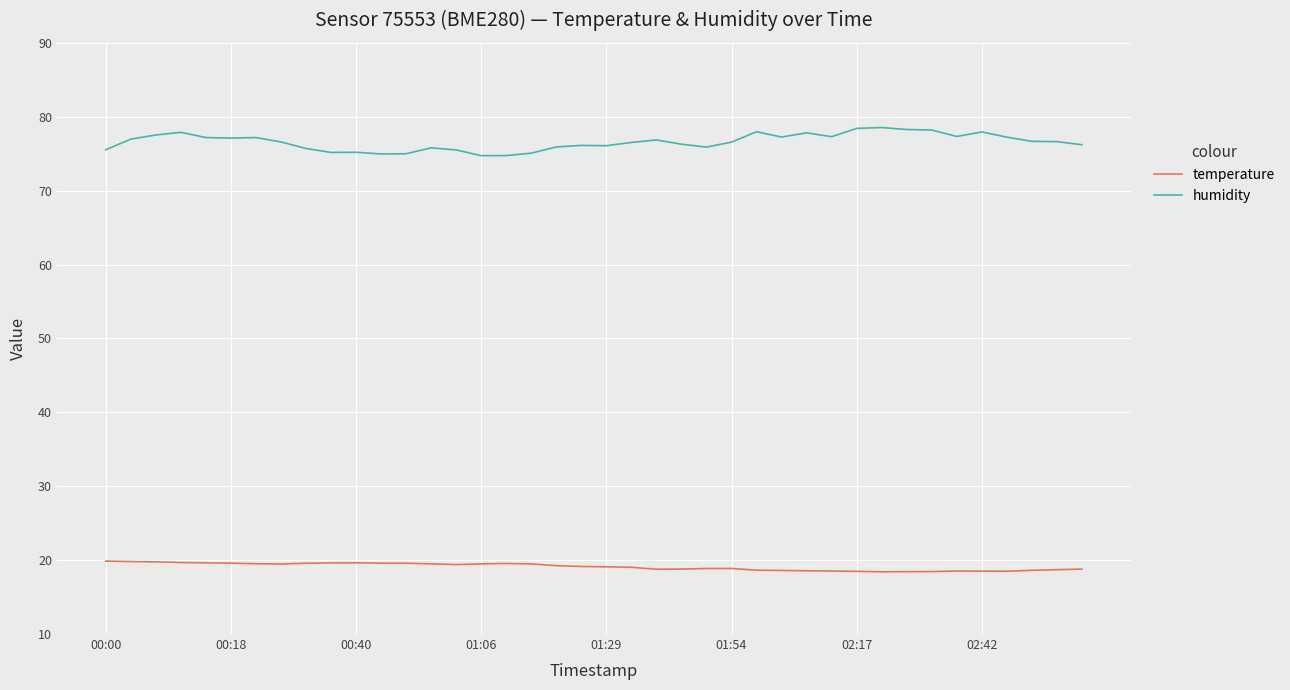

True or false: temperature has more than 0 interior local peaks.

True